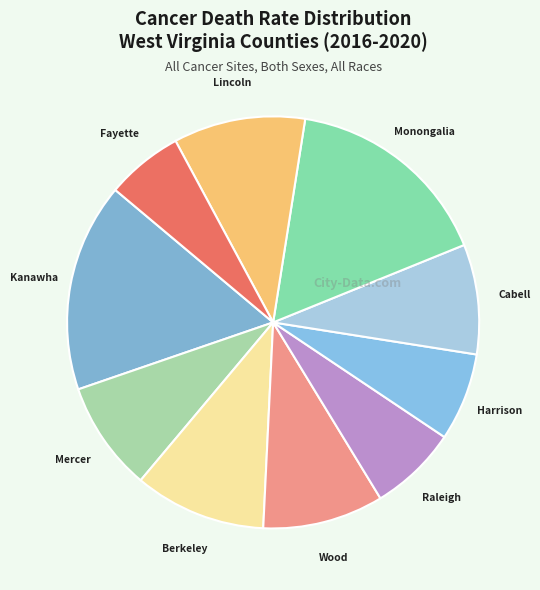

How many segments does this pie chart have?

10